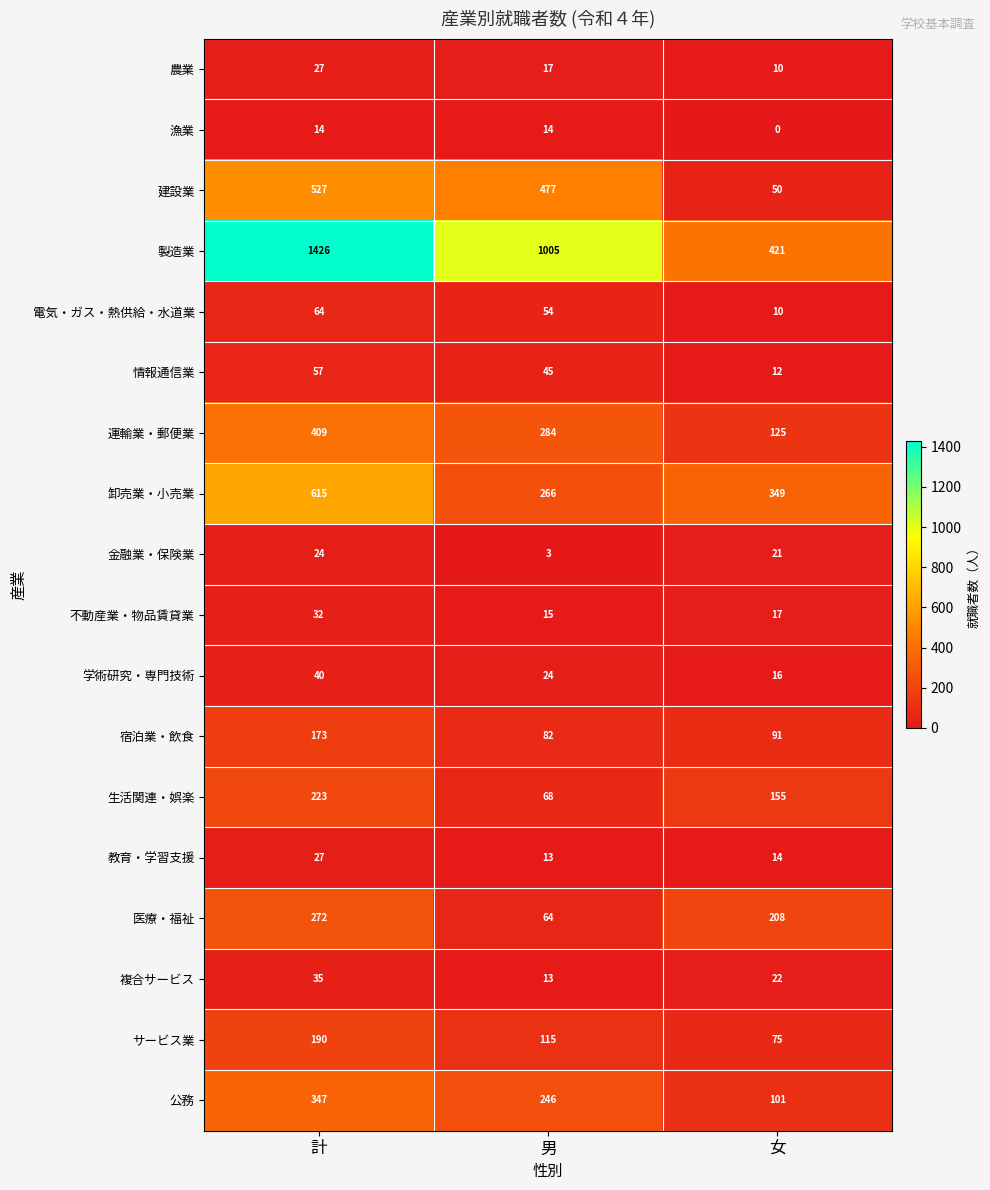

The 建設業 series shows 50 at 女. True or false?

True